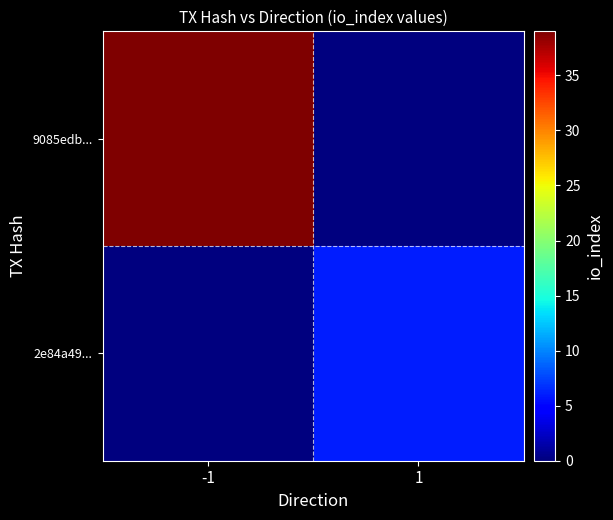

Reading right to left, extract all data points from this chart.

9085edb...: 1=0	-1=39
2e84a49...: 1=6	-1=0